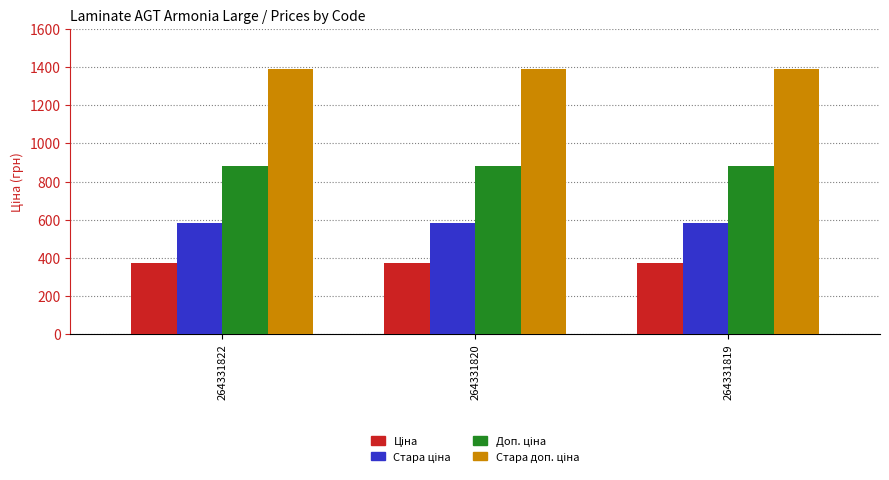

What is the total value across all series at 264331820?

3228.6